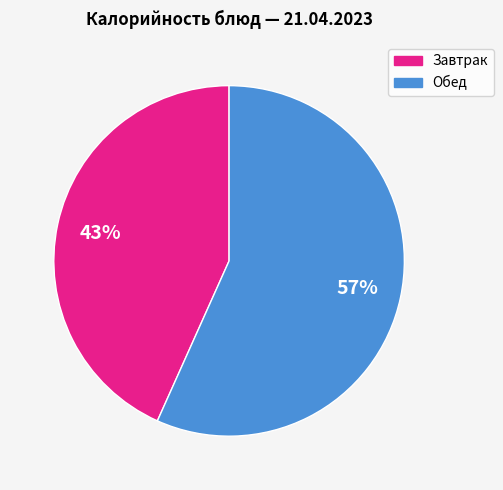

Is there any slice that represents more than half of the pie?

Yes